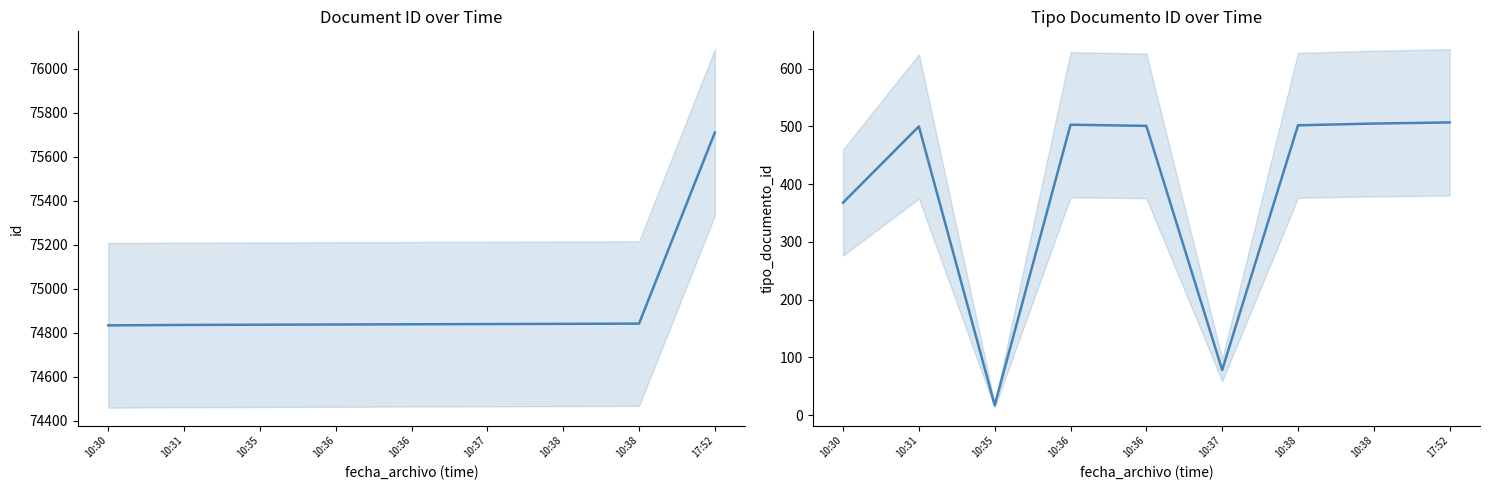

Count the number of data series in this chart.

2